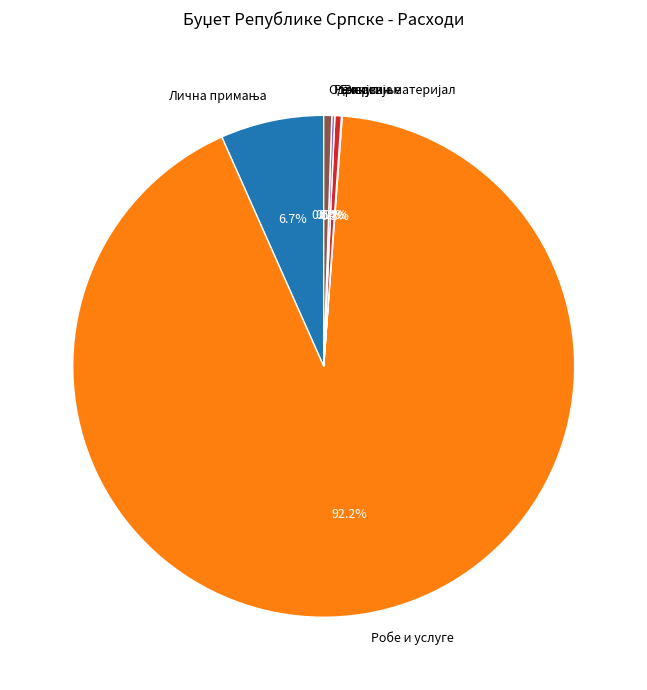

Which category has the biggest portion of the pie?

Робе и услуге